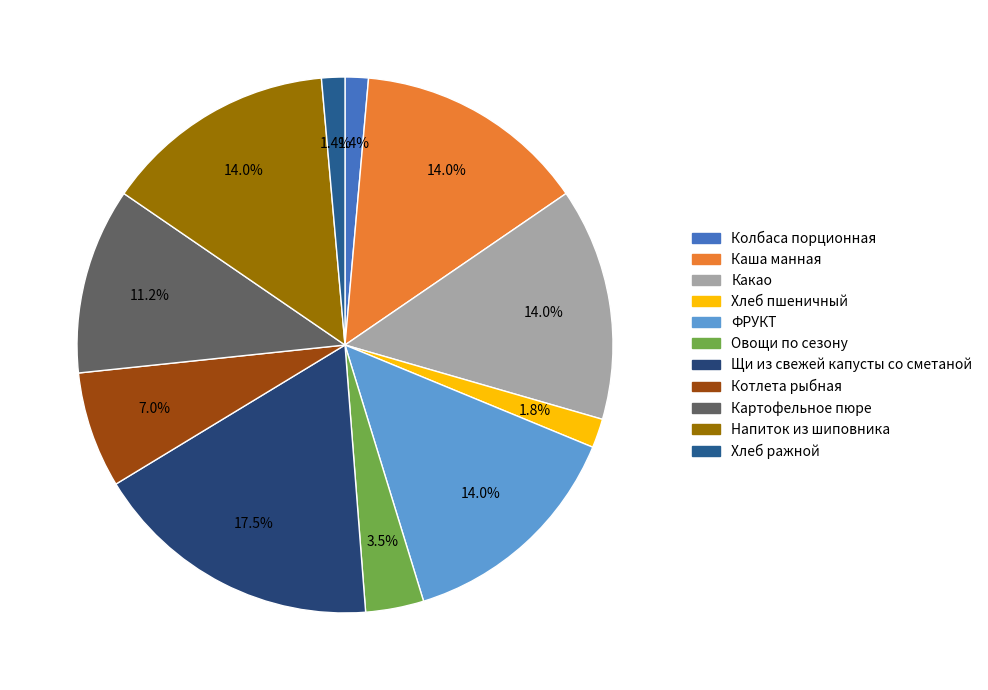

Count the number of slices in the pie.

11